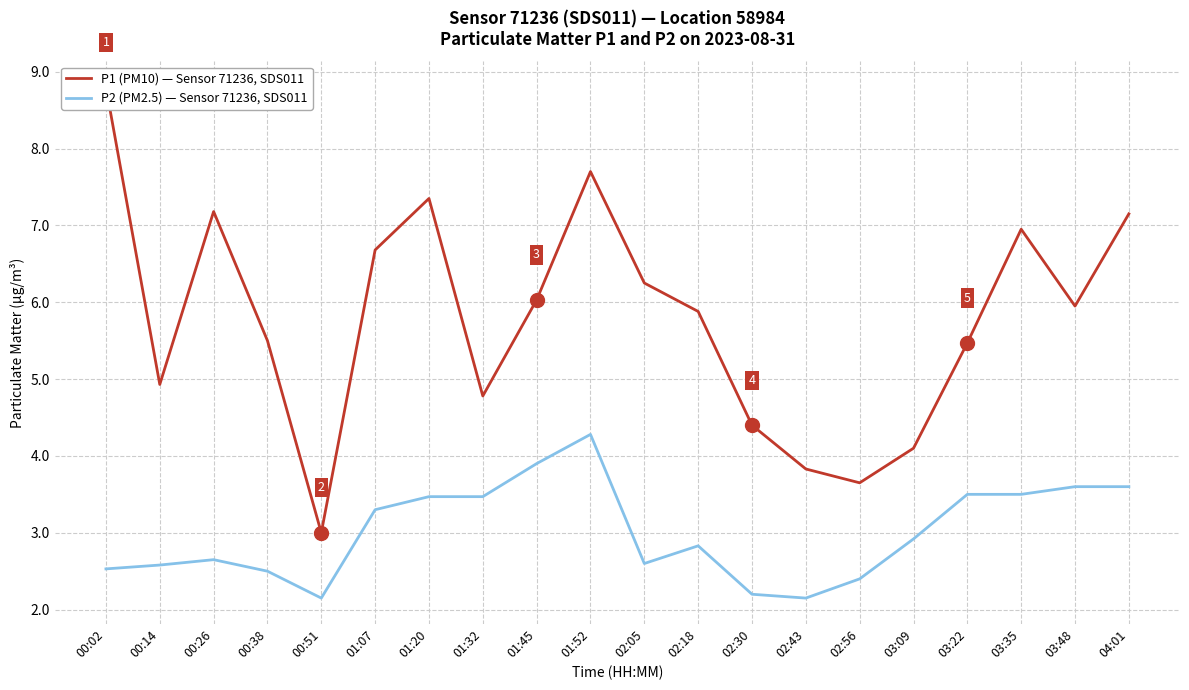

What is the spread (max minus min) of values at 01:32?

1.3